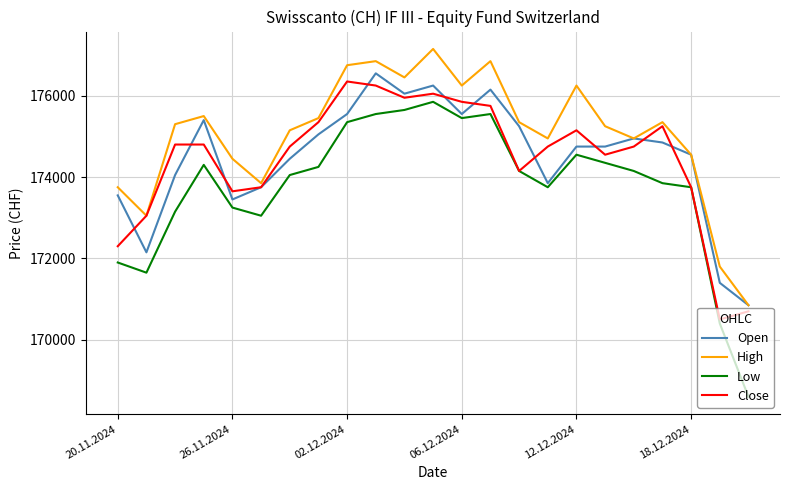

Which series has the largest total across all categories?

High